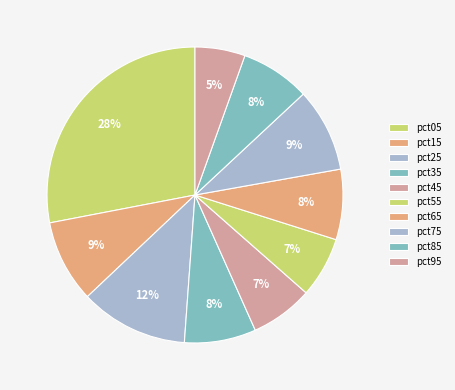

How many segments does this pie chart have?

10